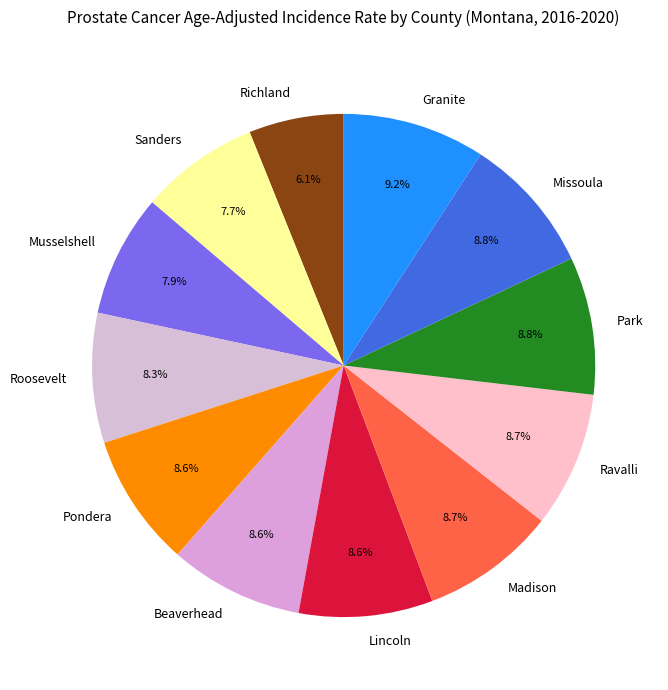

Do Sanders and Madison together represent more than half of the pie?

No